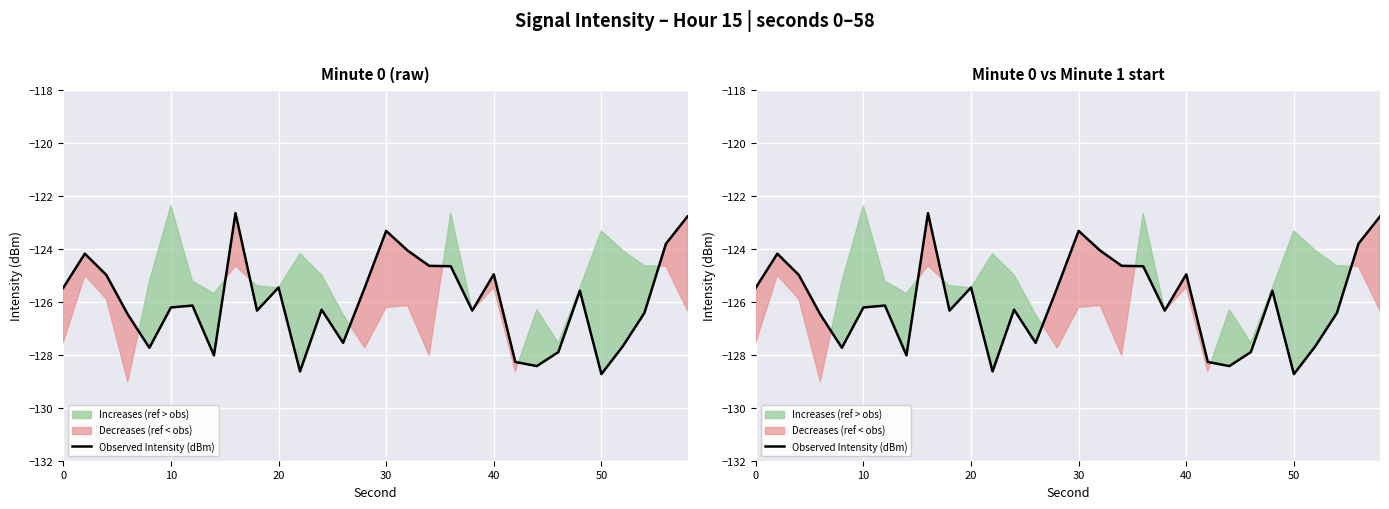

Is it true that the value at 13 is -79.5?

False